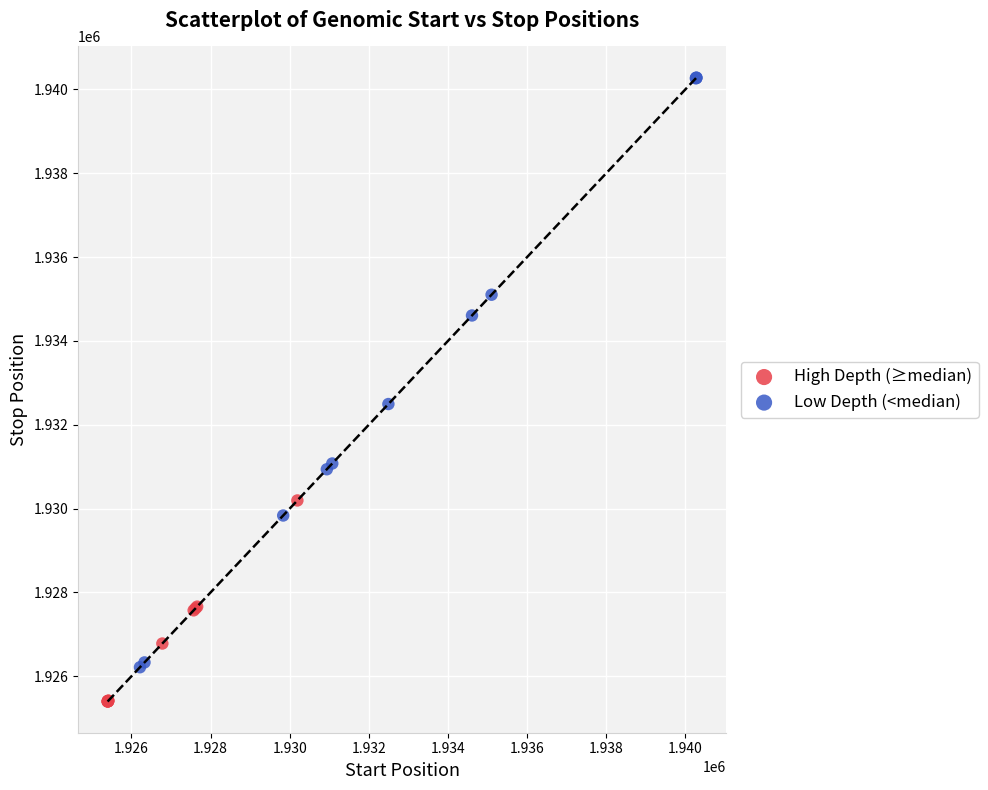

What are all the series names shown in the legend?

High Depth (≥median), Low Depth (<median)